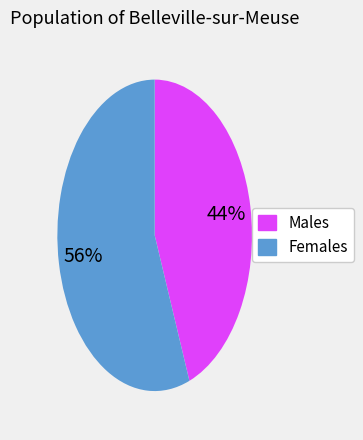

Is there any slice that represents more than half of the pie?

Yes